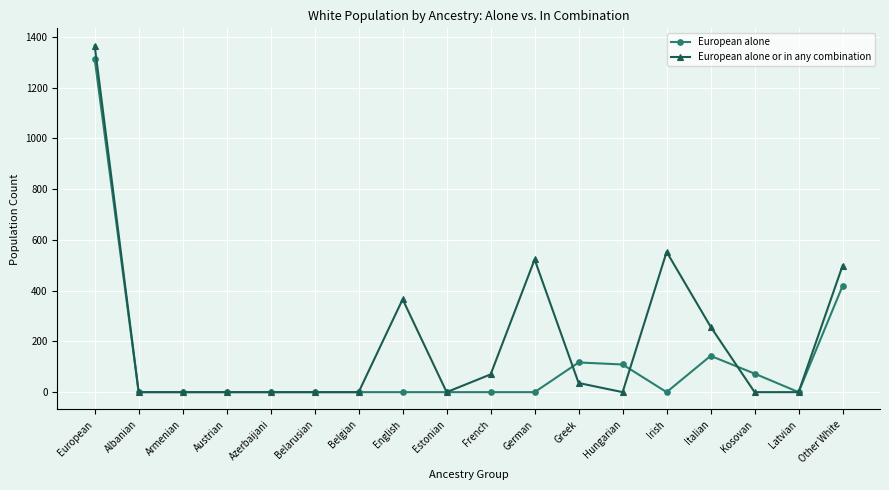

True or false: European alone and European alone or in any combination cross at least once.

True